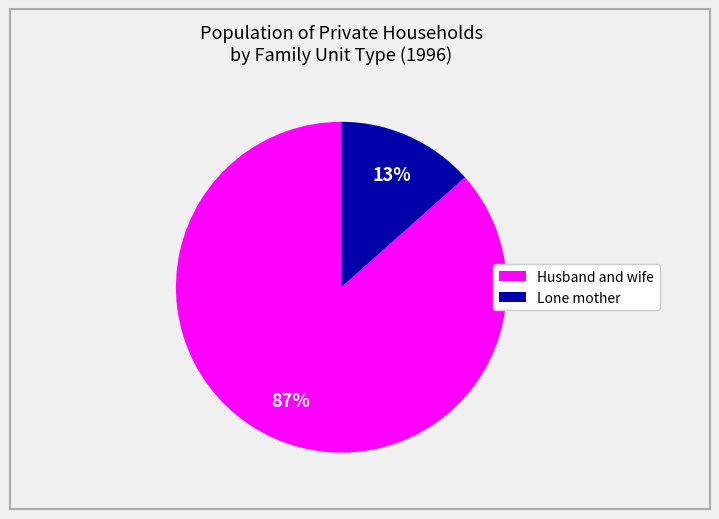

To the nearest percent, what is the average slice percentage?

50%